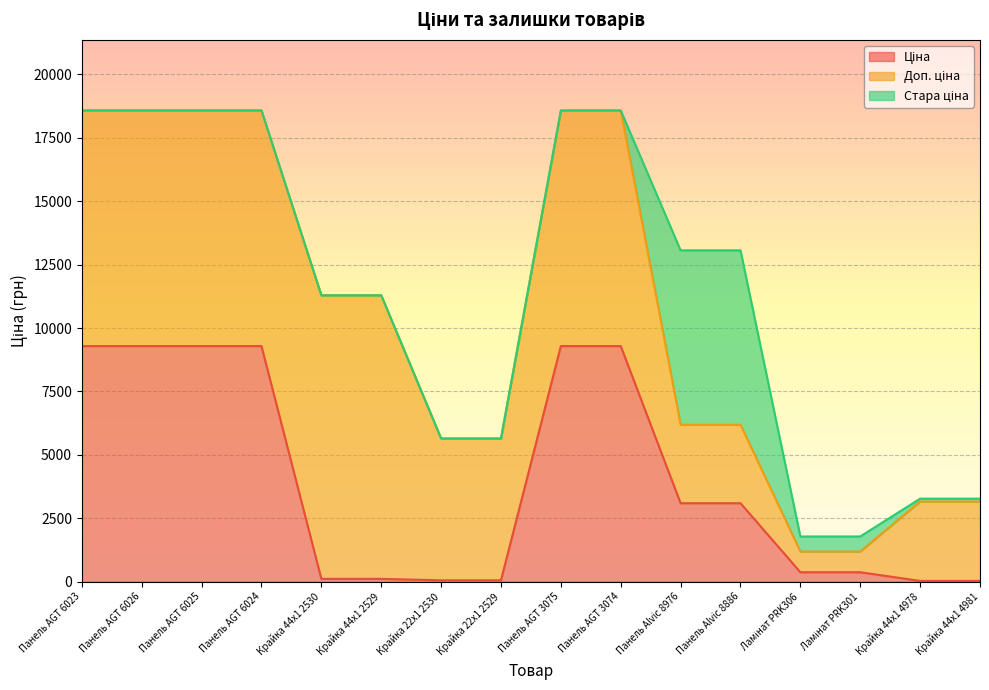

Reading right to left, extract all data points from this chart.

Ціна: 31.3	31.3	372.8	372.8	3094.7	3094.7	9290.5	9290.5	55.9	55.9	111.8	111.8	9290.5	9290.5	9290.5	9290.5
Доп. ціна: 3131.0	3131.0	818.0	818.0	3095.0	3095.0	9290.5	9290.5	5591.0	5591.0	11182.0	11182.0	9290.5	9290.5	9290.5	9290.5
Стара ціна: 111.8	111.8	592.8	592.8	6877.2	6877.2	0.0	0.0	0.0	0.0	0.0	0.0	0.0	0.0	0.0	0.0